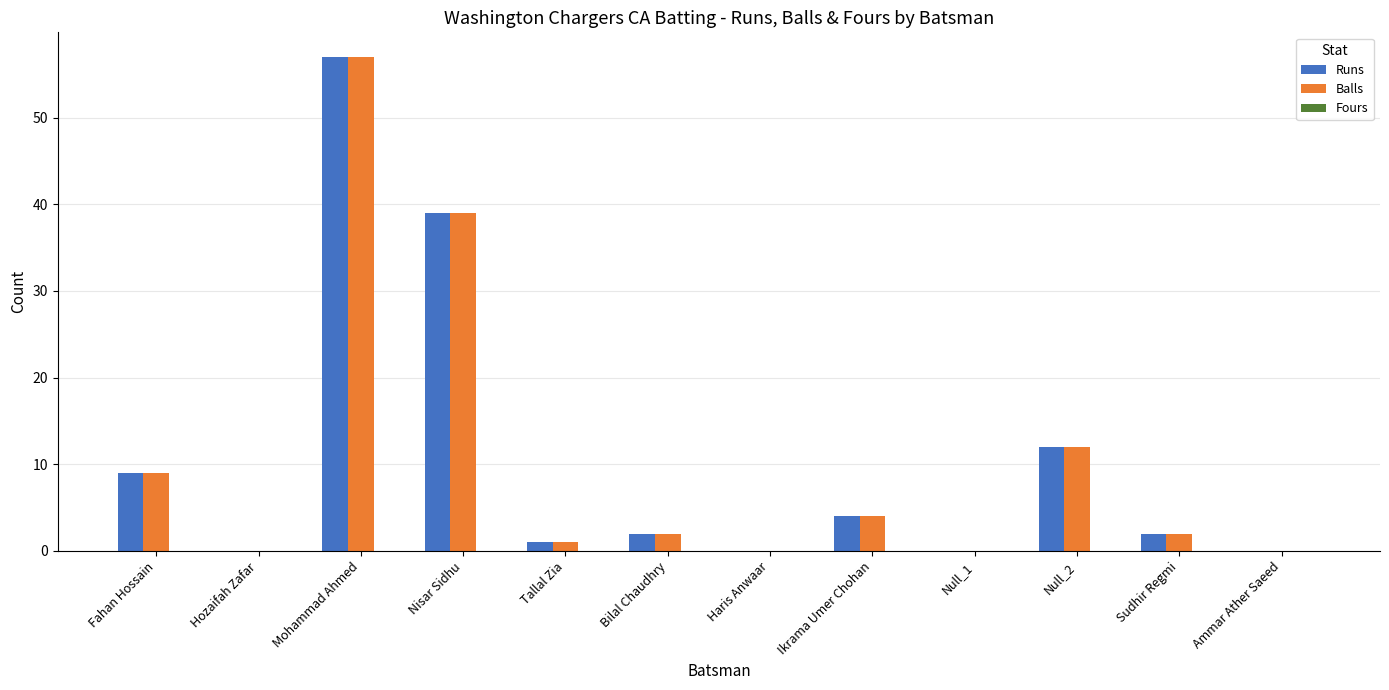

At which category is the sum across all series the highest?

Mohammad Ahmed